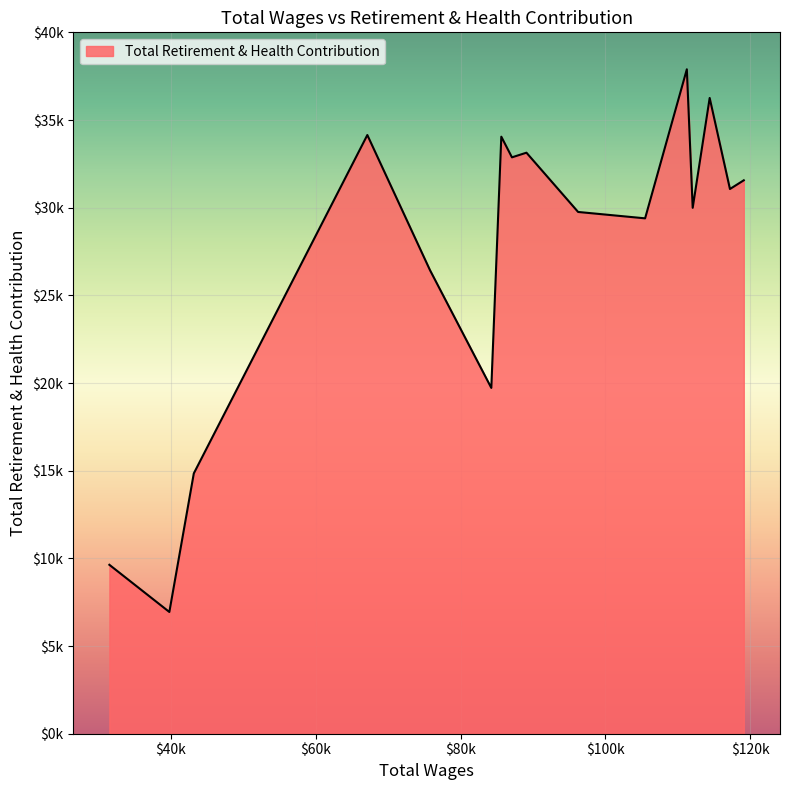

Does the chart display data point markers on the line(s)?

No